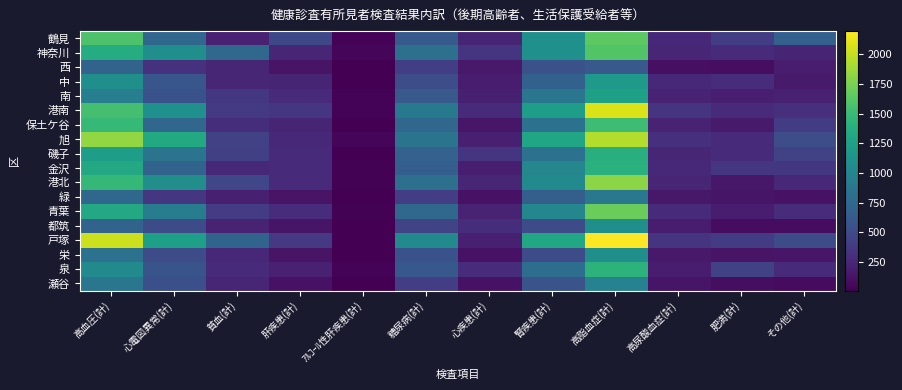

How many values in the 瀬谷 series exceed 239?

5